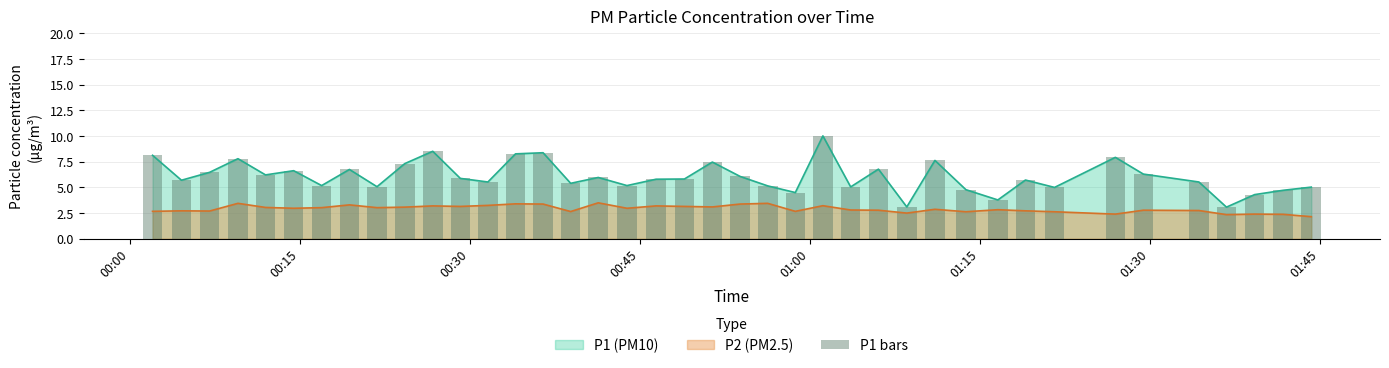

What is the minimum value for P1 (PM10)?

3.1